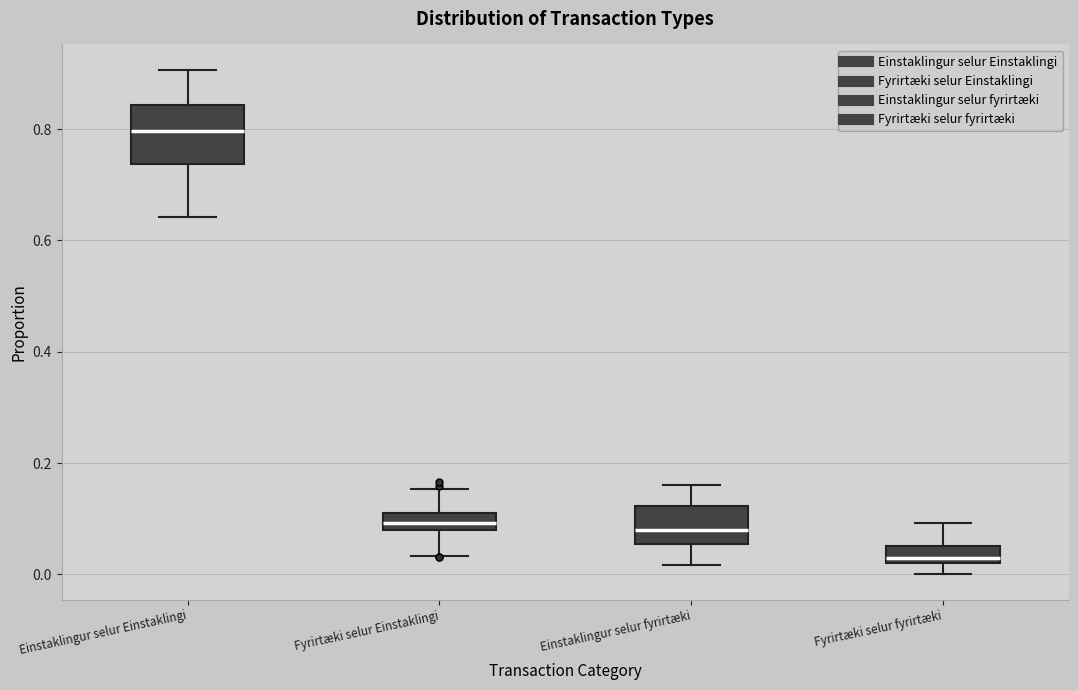

Reading left to right, read every box against the y-axis: the position of its median line, the range the box covers, and the ends of its whiskers. The values are not printed on the chart, so give them approximately, as read against the axis.

Einstaklingur selur Einstaklingi: median 0.80, box 0.74 to 0.84, whiskers 0.64 to 0.90
Fyrirtæki selur Einstaklingi: median 0.10, box 0.08 to 0.12, whiskers 0.04 to 0.16
Einstaklingur selur fyrirtæki: median 0.08, box 0.06 to 0.12, whiskers 0.02 to 0.16
Fyrirtæki selur fyrirtæki: median 0.02 (just above the box's lower edge), box 0.02 to 0.06, whiskers 0.00 to 0.10